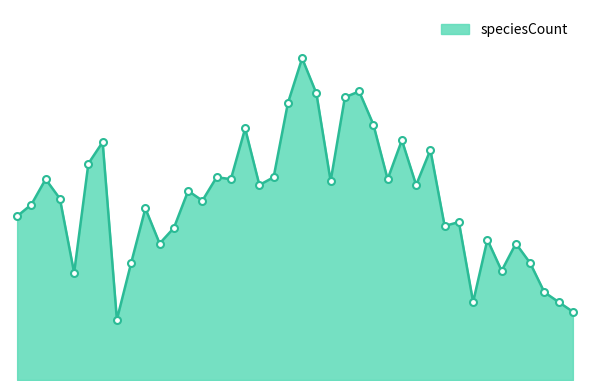

Does the chart display data point markers on the line(s)?

No